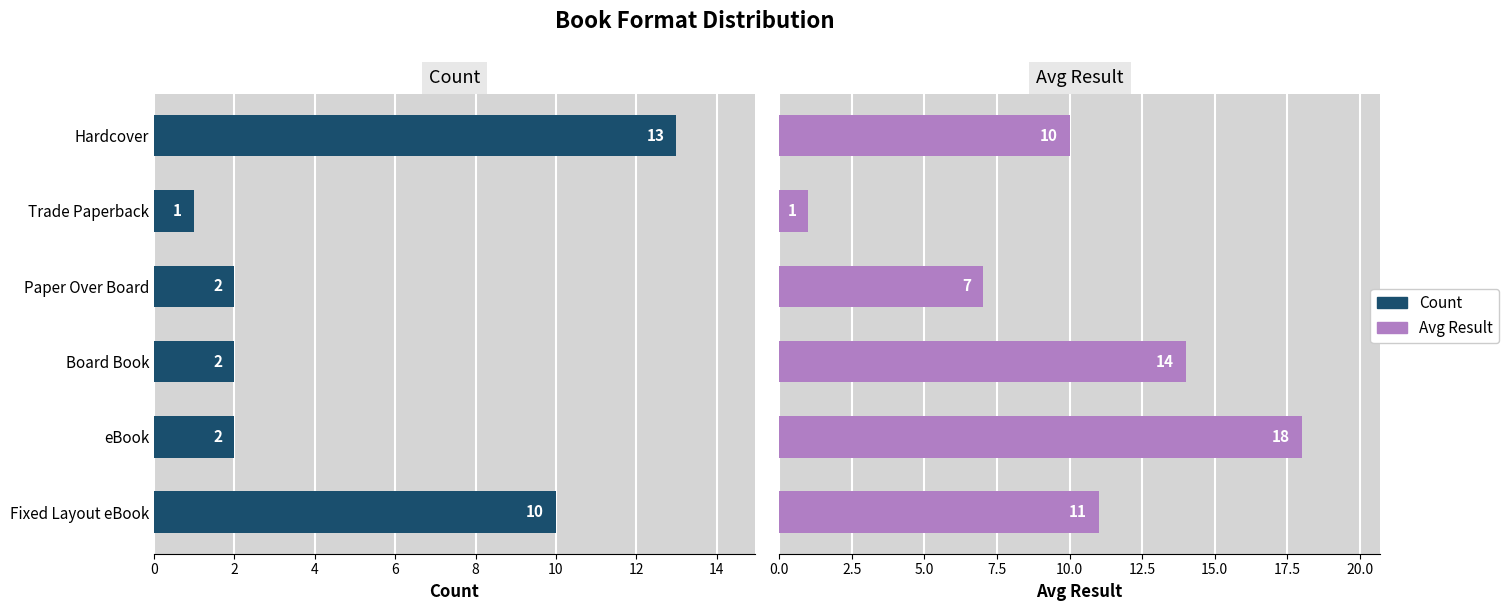

Which series has the widest spread of values?

Avg Result